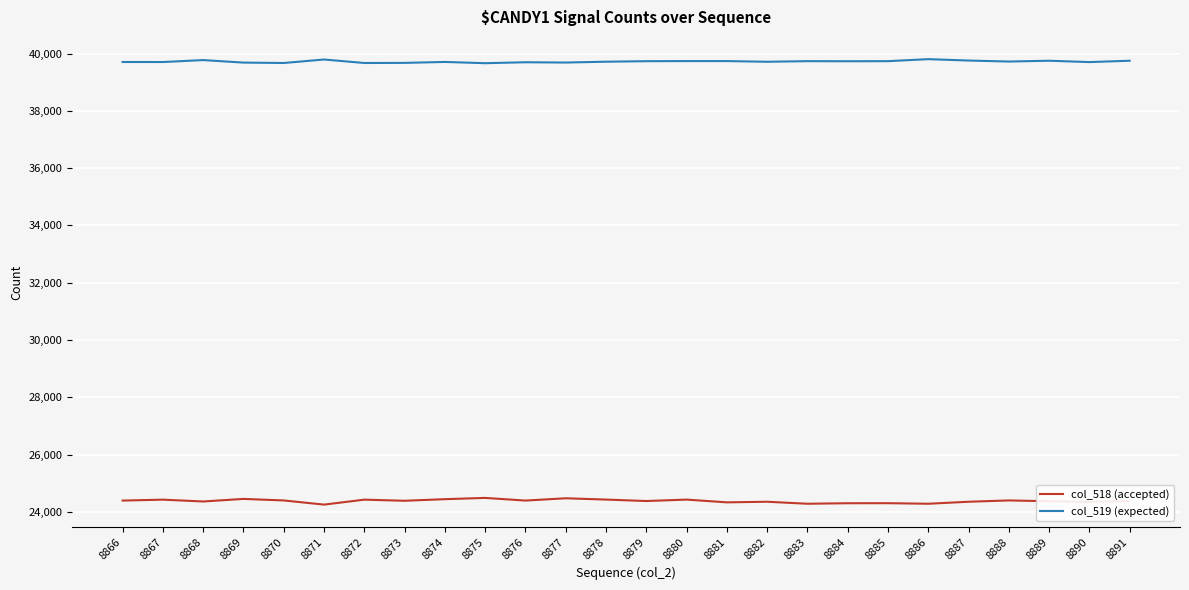

List the series in order of their peak value, lowest first.

col_518 (accepted), col_519 (expected)